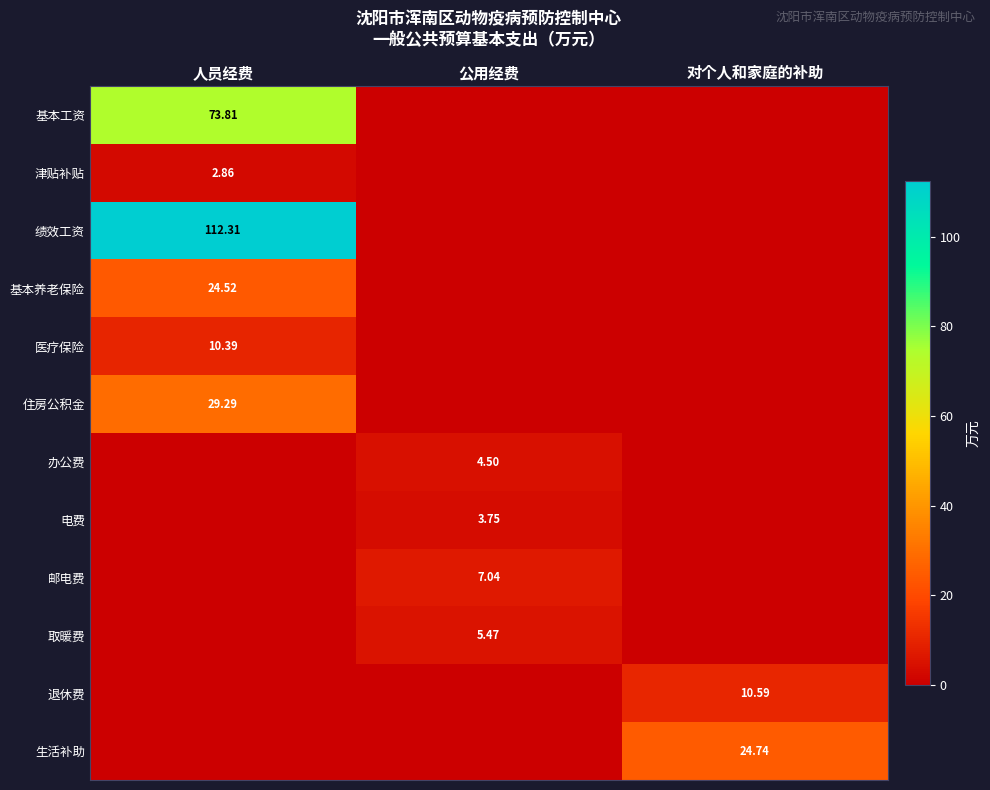

Is the value of 基本工资 at 人员经费 greater than the value of 电费 at 人员经费?

Yes